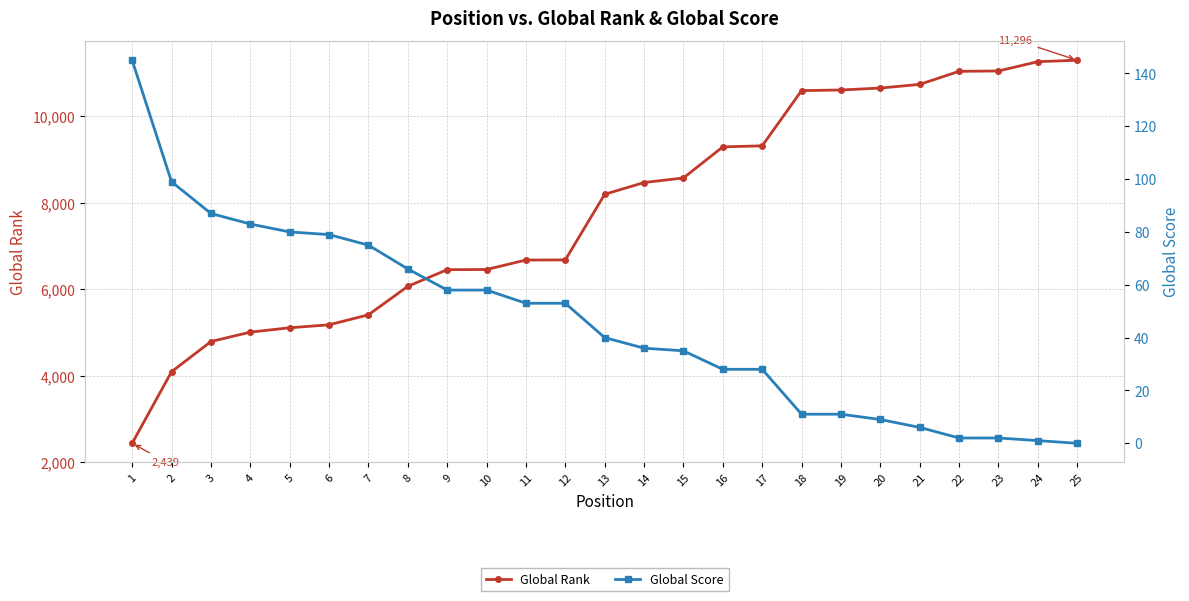

Which series has the largest total across all categories?

Global Rank